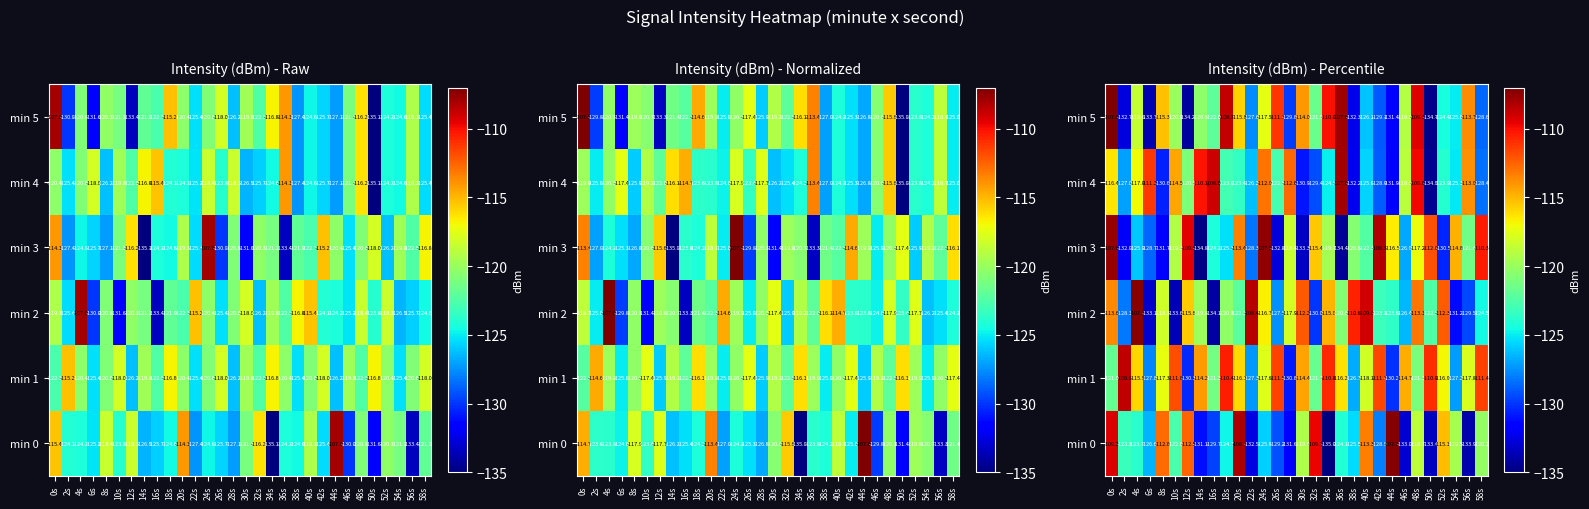

Rank the series by their maximum value, from highest to lowest.

min 5, min 0, min 2, min 3, min 4, min 1